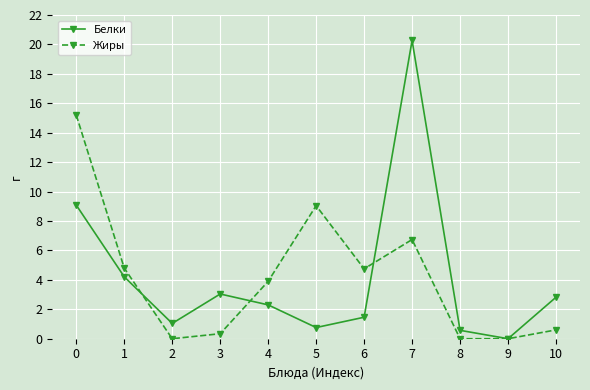

How many data points in Жиры are less than 3?

5